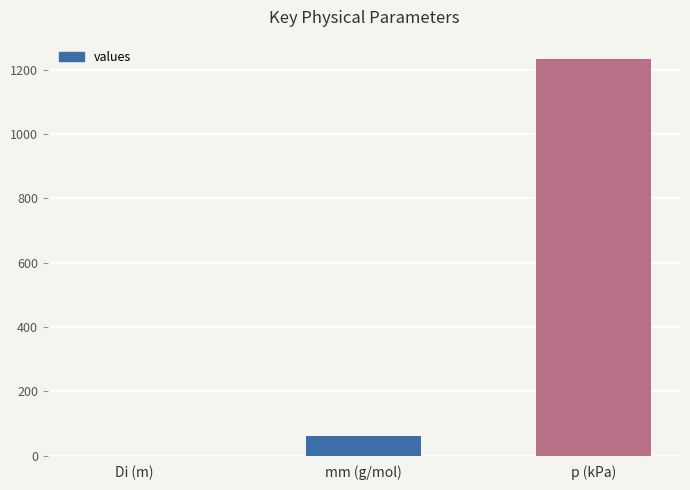

What is the change in value from mm (g/mol) to p (kPa)?

+1171.3